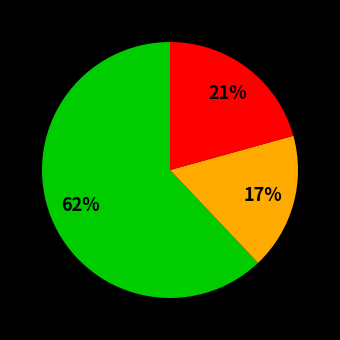

Is there a majority slice in this chart?

Yes